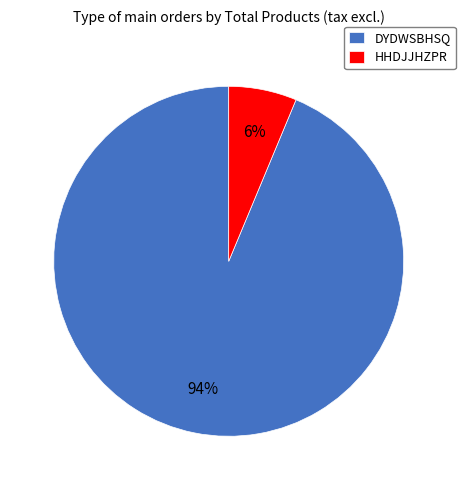

Do DYDWSBHSQ and HHDJJHZPR together represent more than half of the pie?

Yes